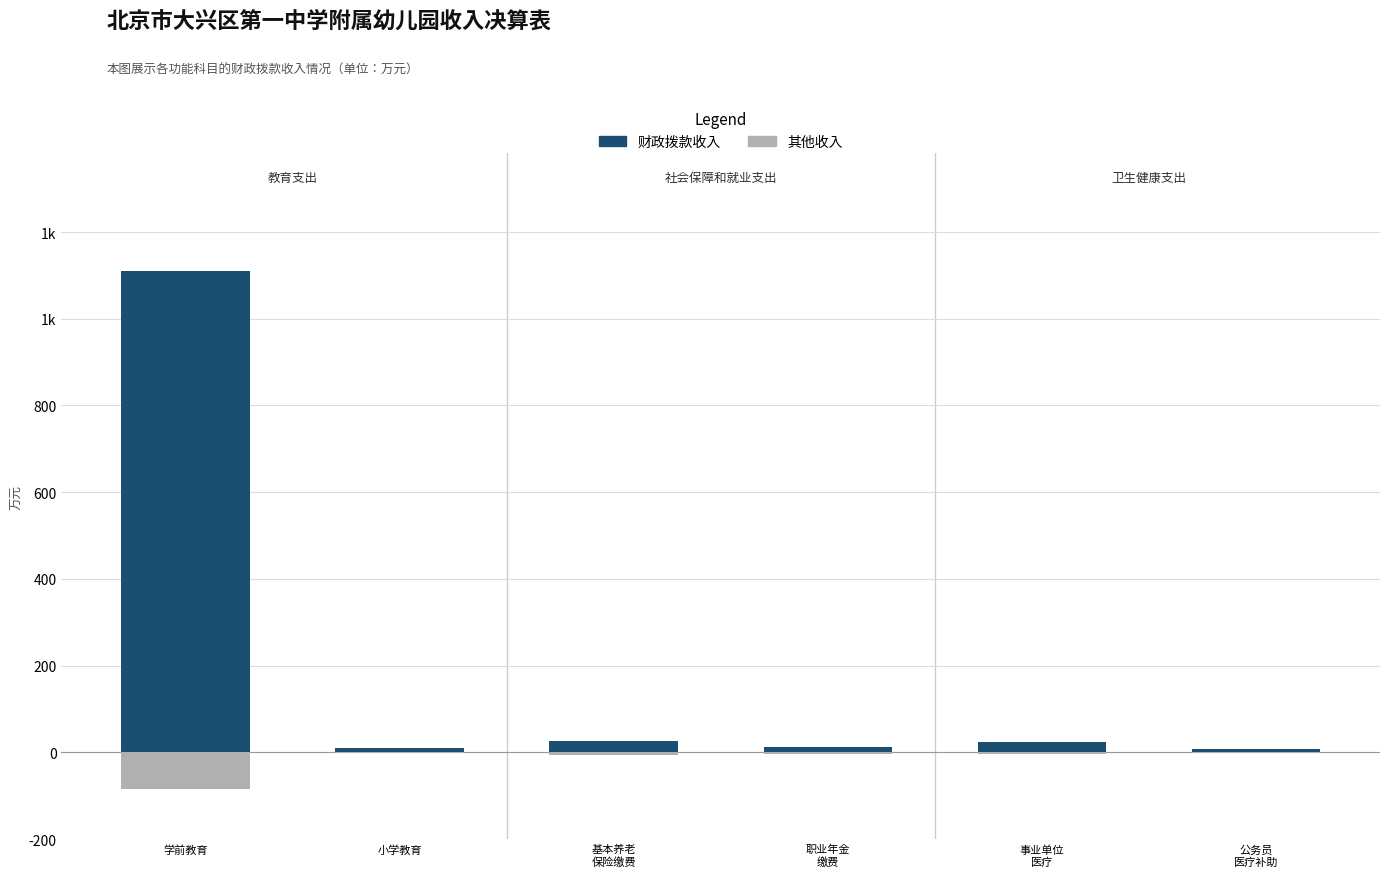

Count the number of categories in the chart.

6